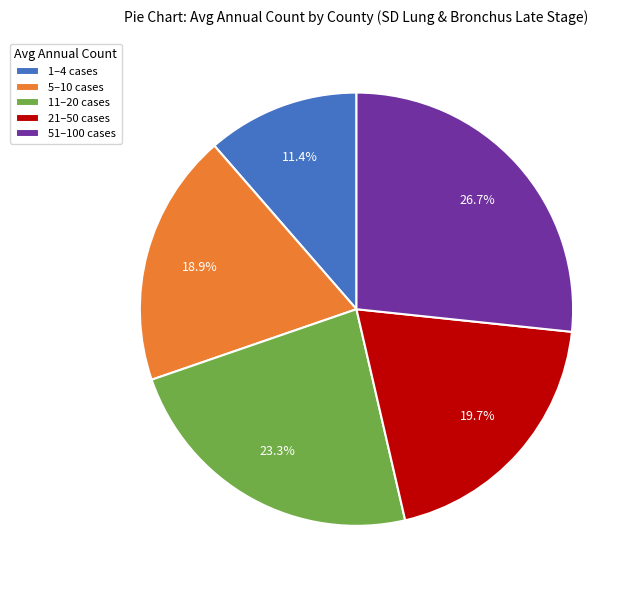

Rank the categories by value from lowest to highest.

1–4 cases, 5–10 cases, 21–50 cases, 11–20 cases, 51–100 cases